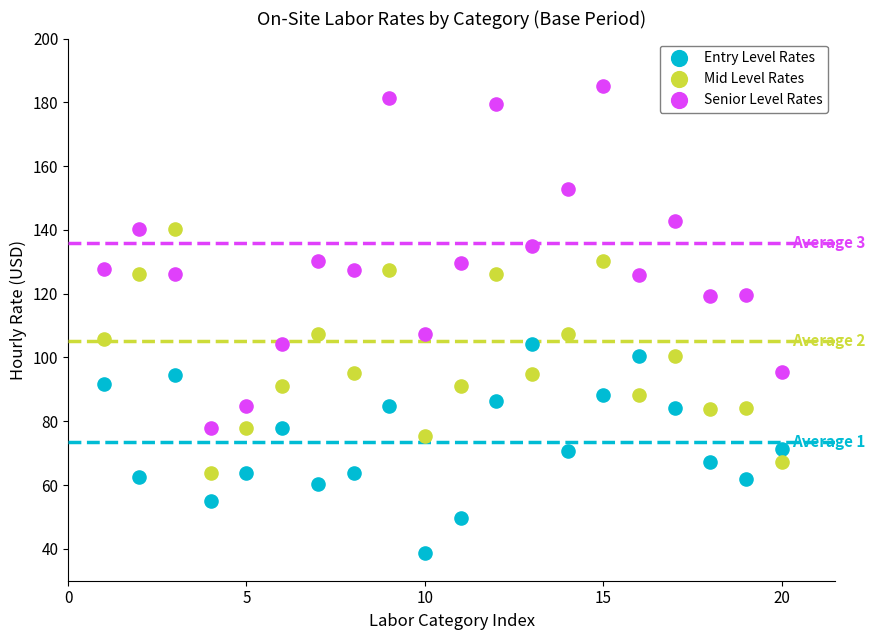

Which series contains the highest Y value?

Senior Level Rates